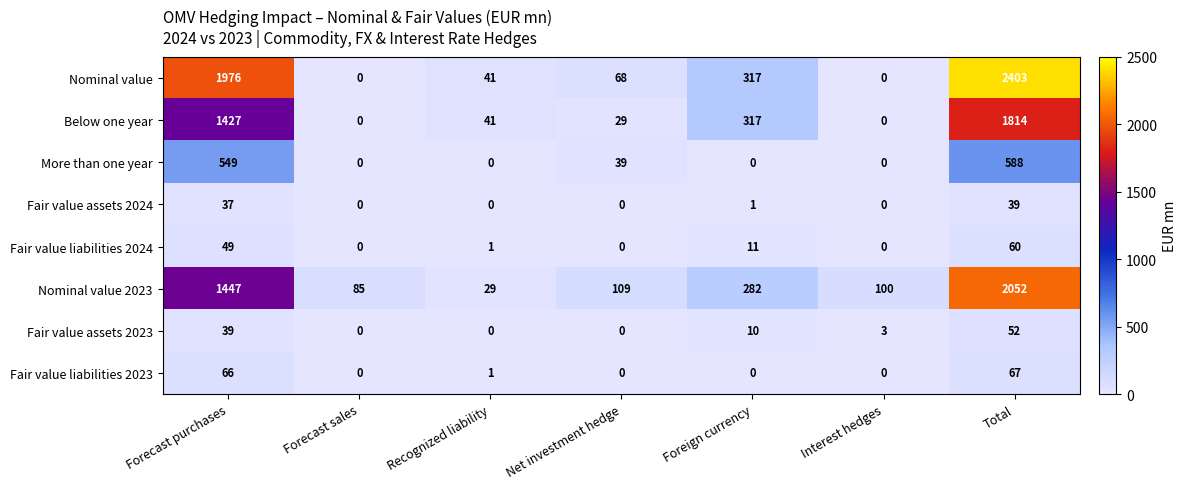

What is the highest value of the Fair value liabilities 2024 series?

60